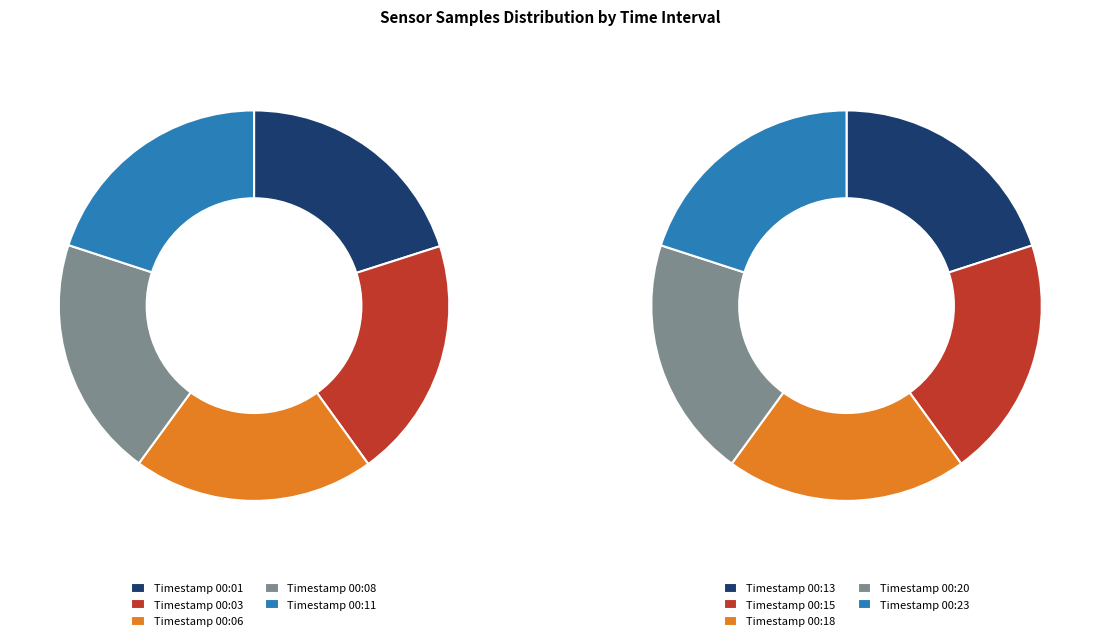

Does 00:03 account for over 50% of the chart?

No